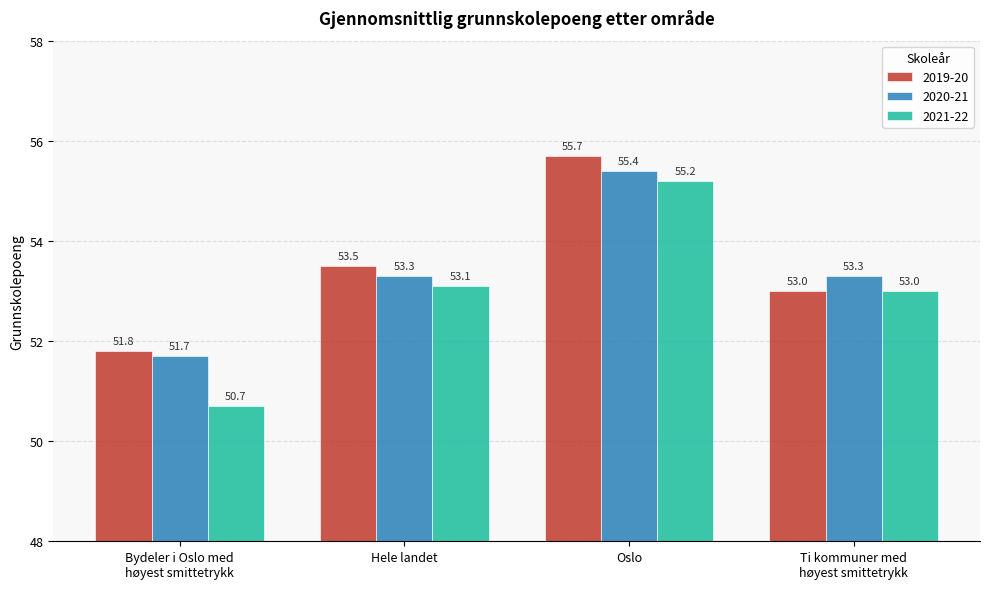

The 2021-22 series shows 18.4 at Oslo. True or false?

False